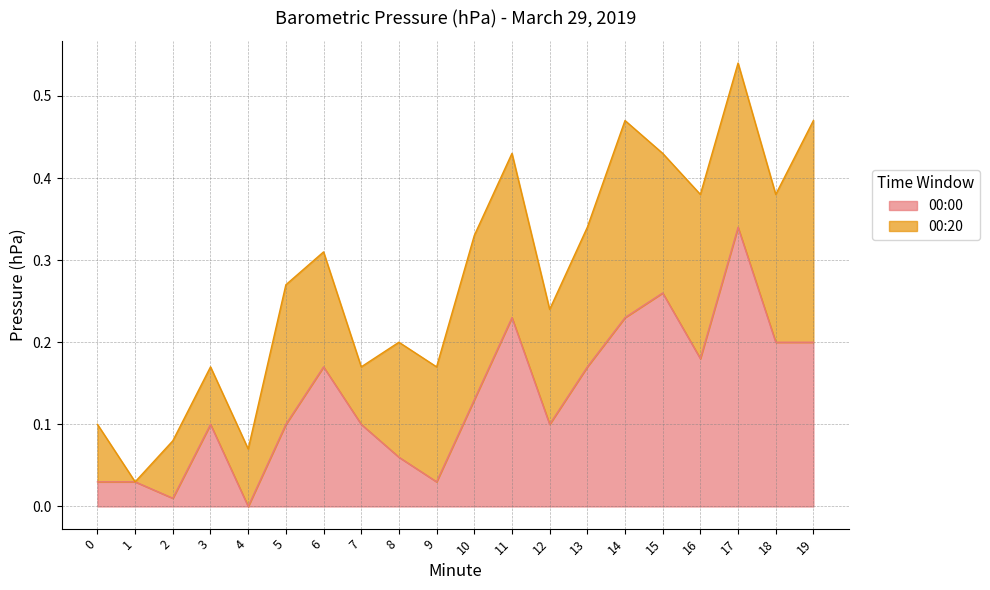

How many points are higher than both their immediate neighbors (excluding endpoints)?

5